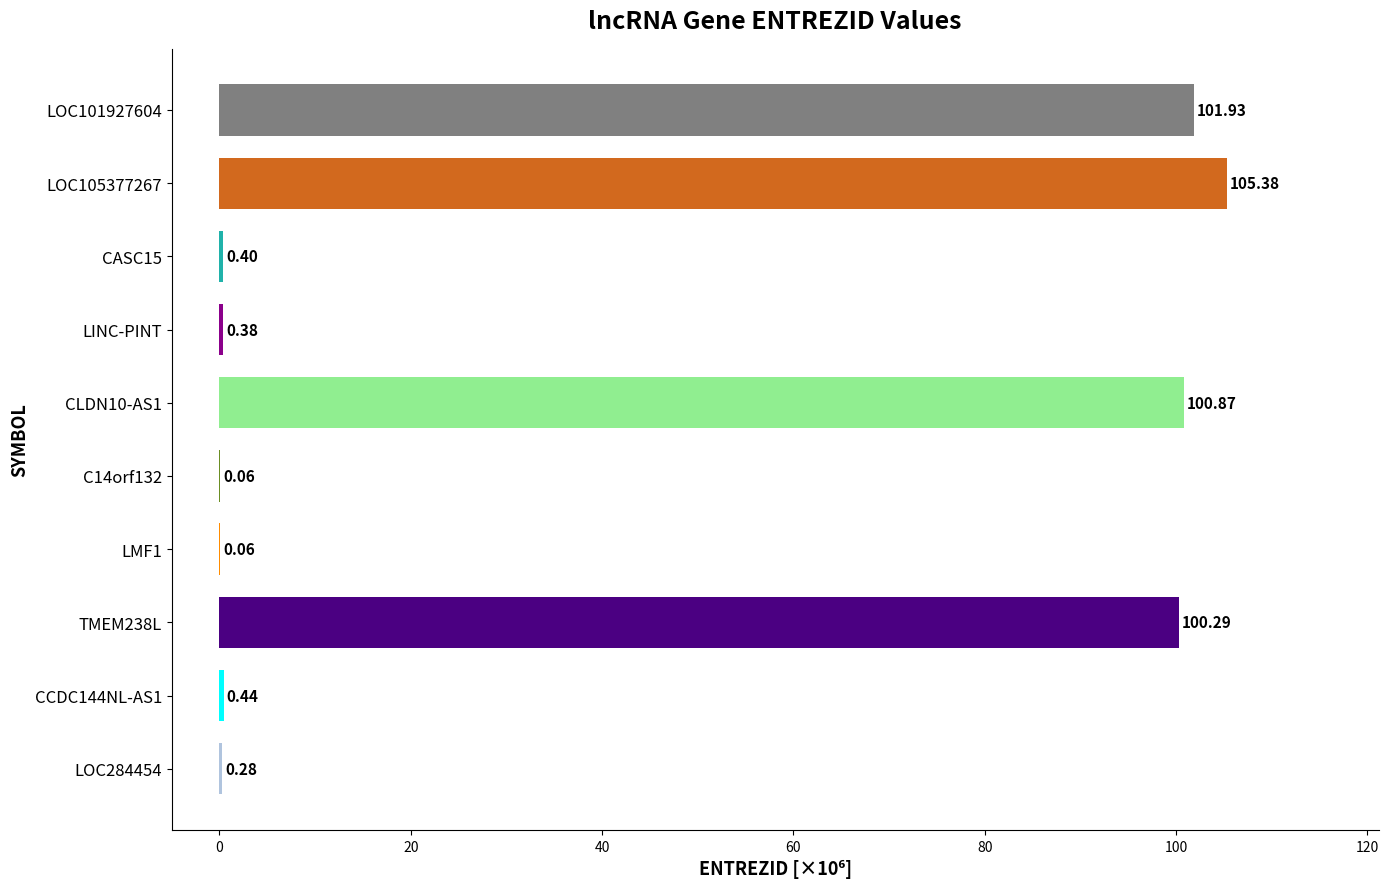

What is the change in value from LOC101927604 to TMEM238L?

-1.6